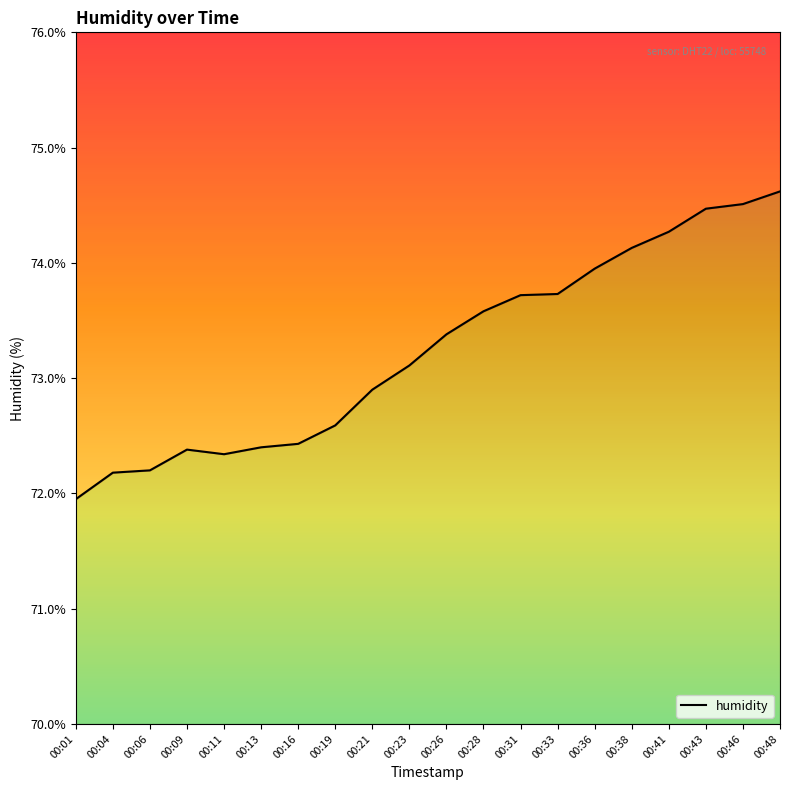

Which category has the lowest value across all series?

00:01